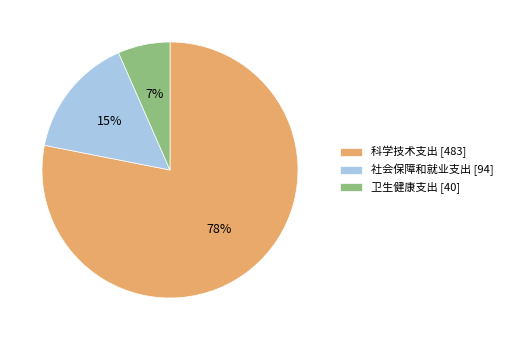

Count the number of slices in the pie.

3